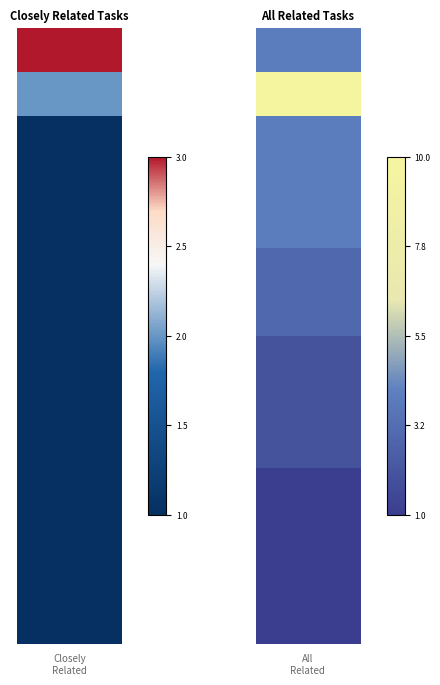

Count the number of categories in the chart.

2